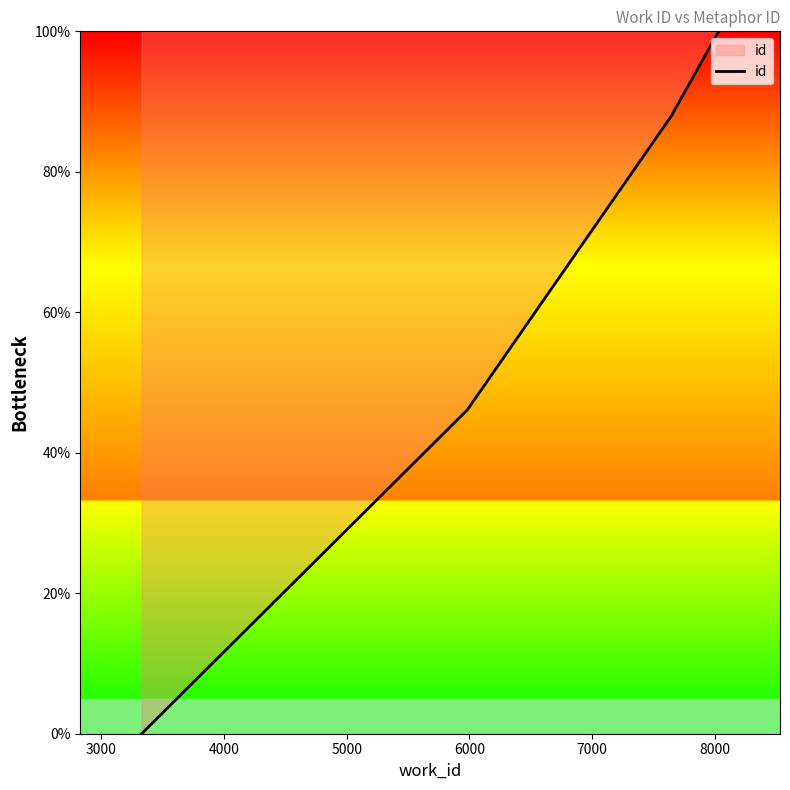

What is the difference between the maximum and minimum values?

100.0